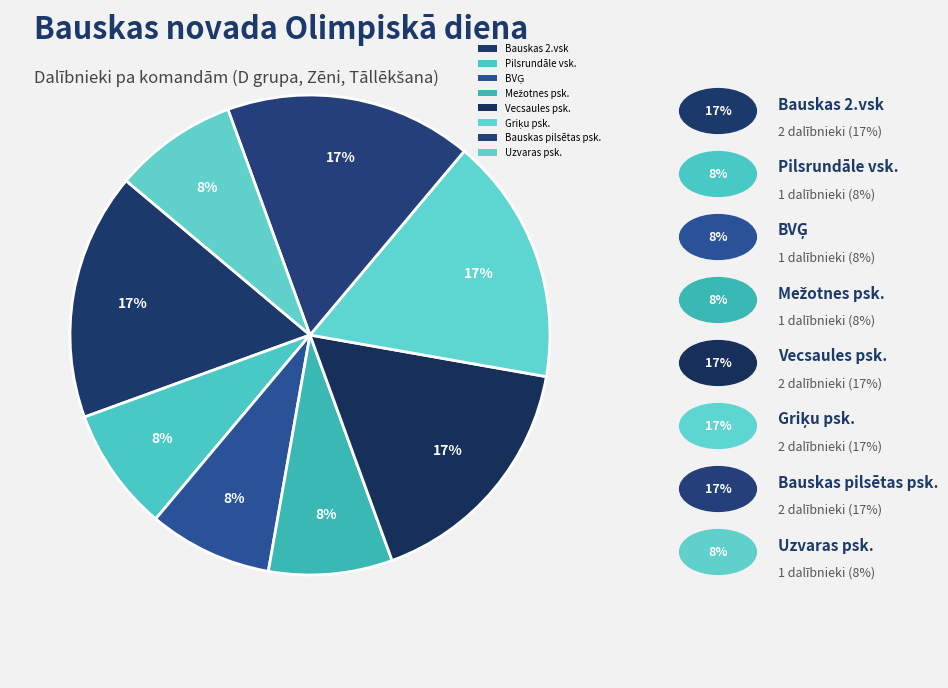

How many slices are in this pie chart?

8